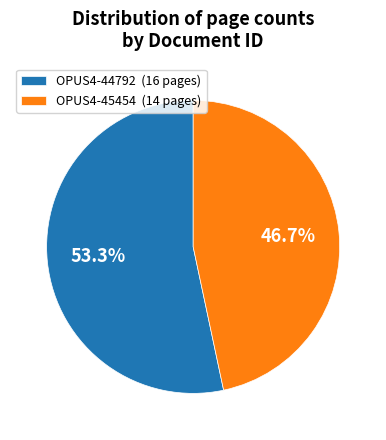

What is the smallest slice in the pie chart?

OPUS4-45454